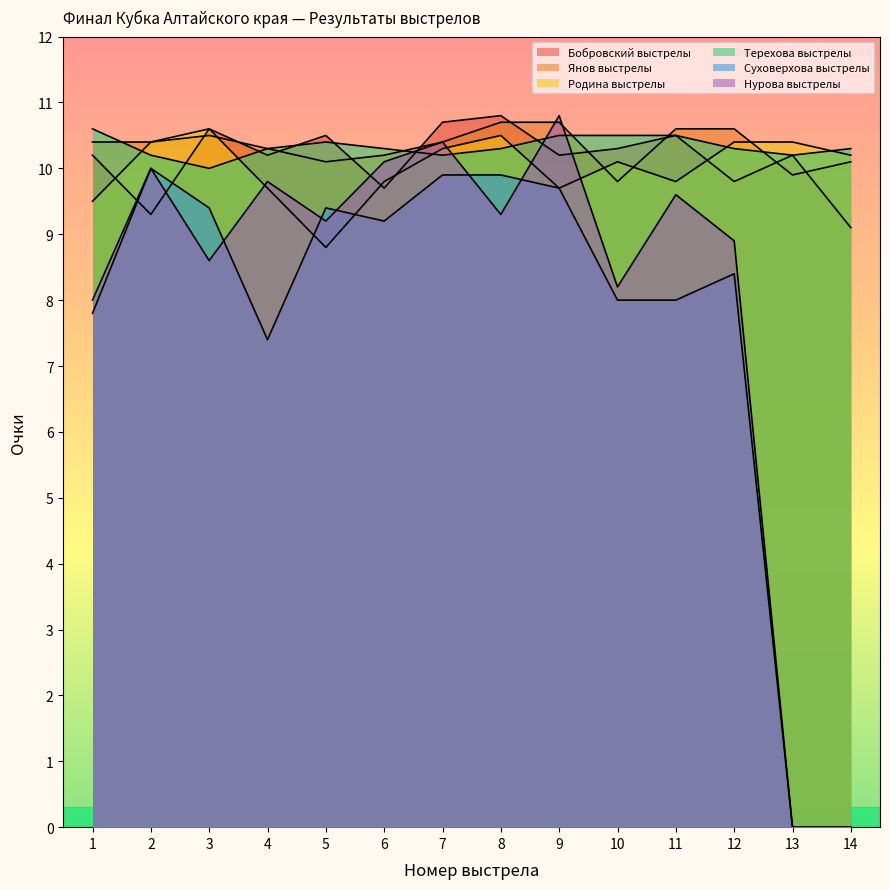

What is the sum of all Янов выстрелы values?

144.7